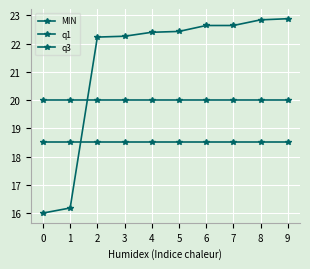

How many data points does each series have?

10